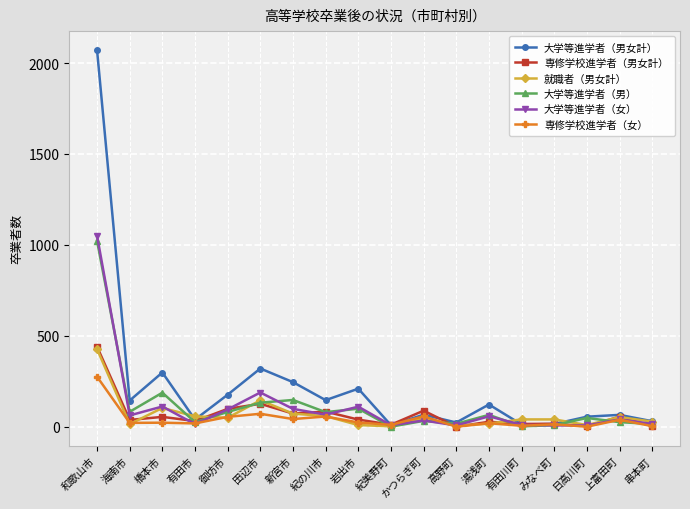

True or false: 専修学校進学者（女） has a value of 275 at 和歌山市.

True